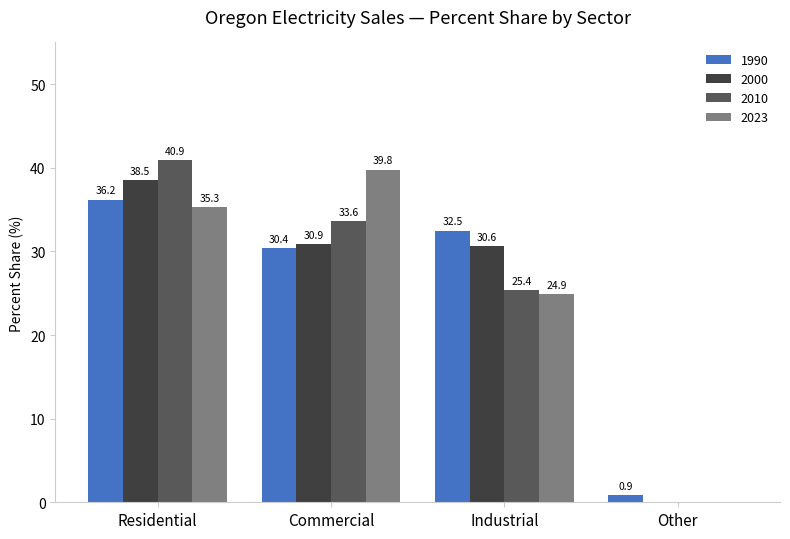

How many groups of bars are there?

4